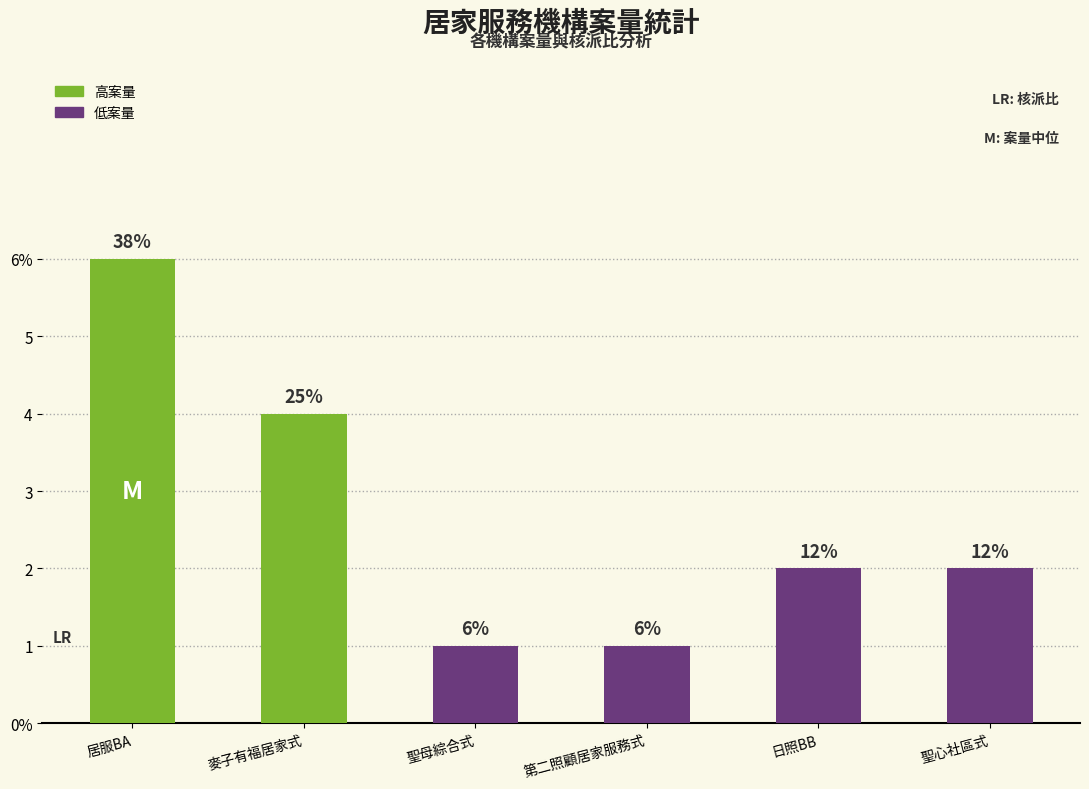

What is the value of the 4th bar from the left?

1